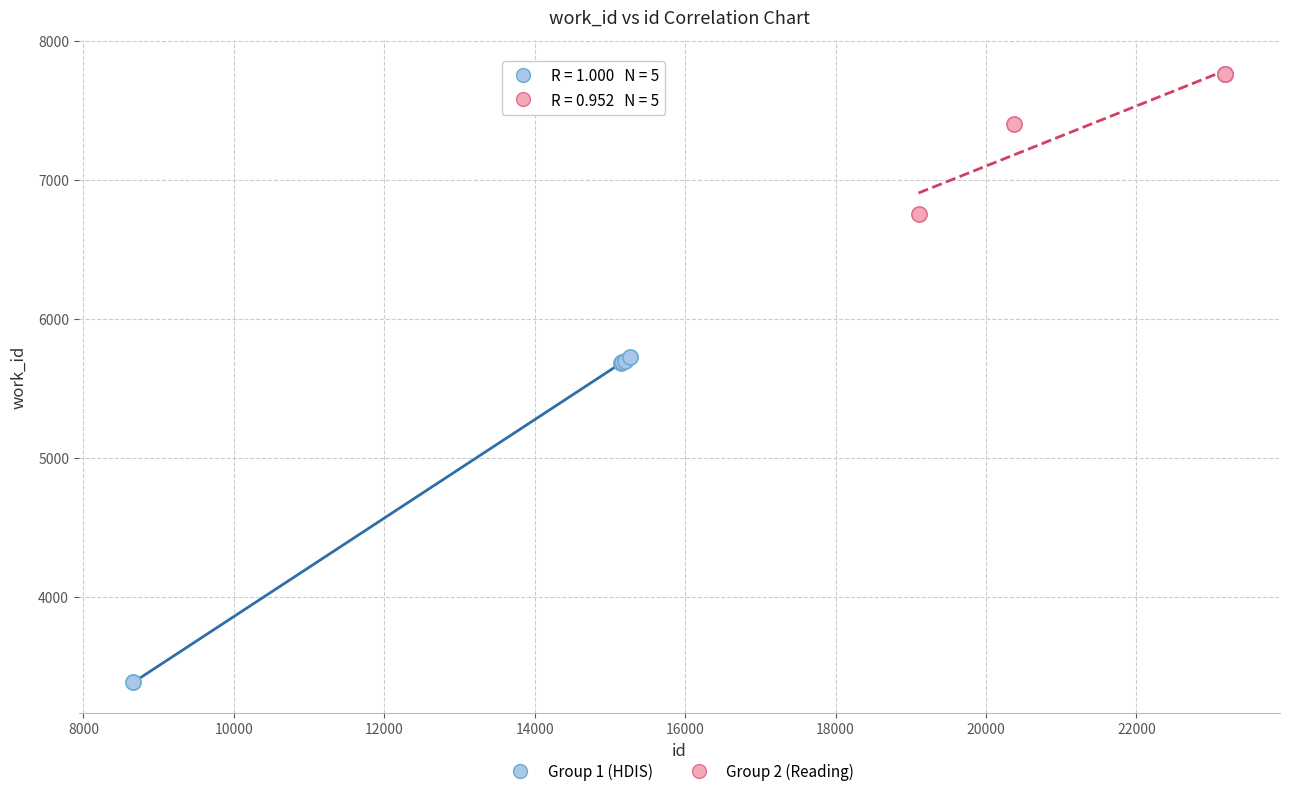

Which series contains the lowest Y value?

Group 1 (HDIS)